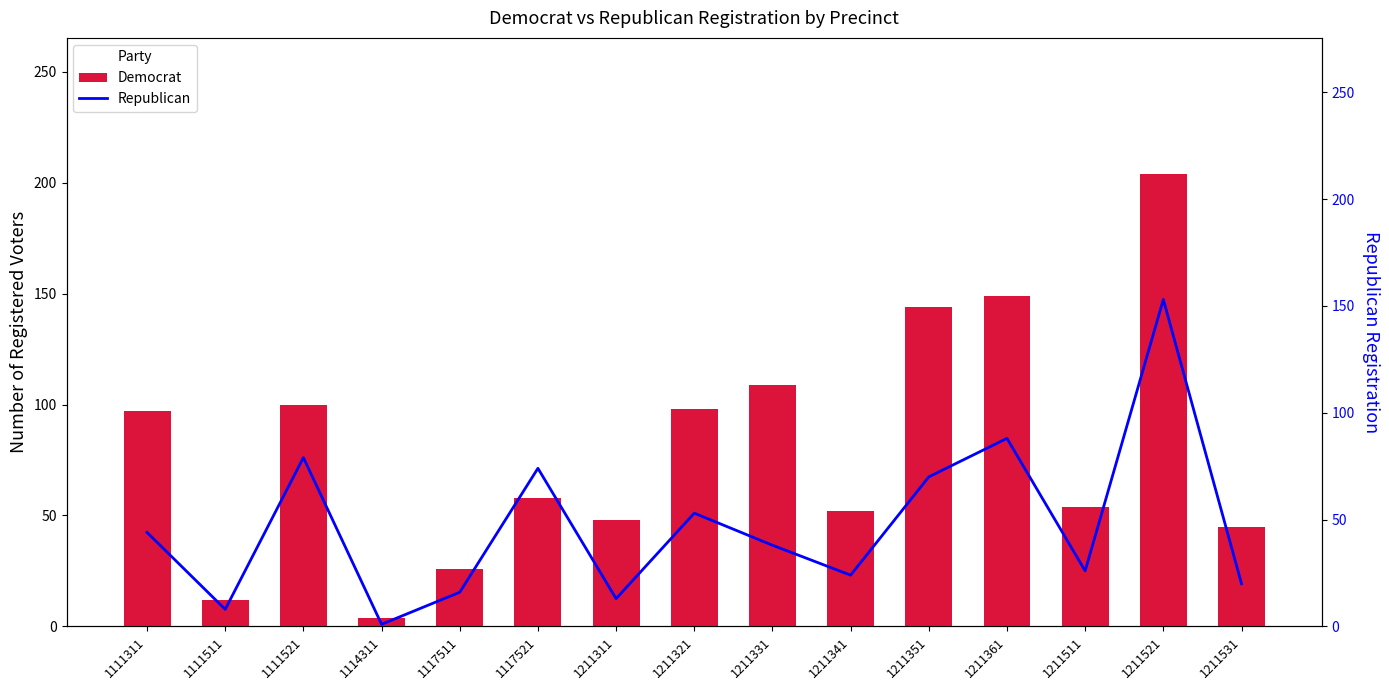

At 1117511, list the series in order from smallest to largest.

Republican, Democrat